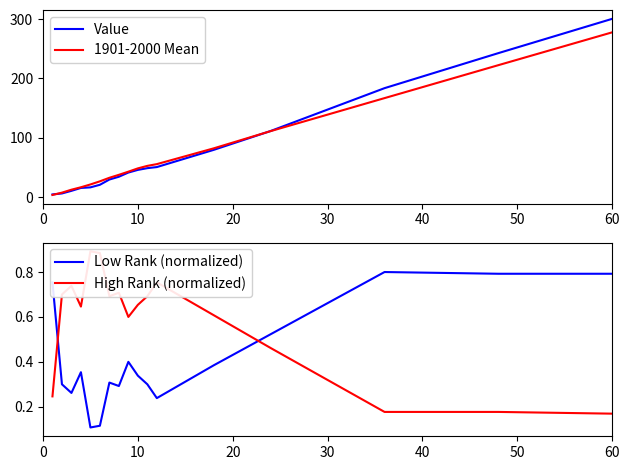

Which category has the highest value in the 1901-2000 Mean series?

60